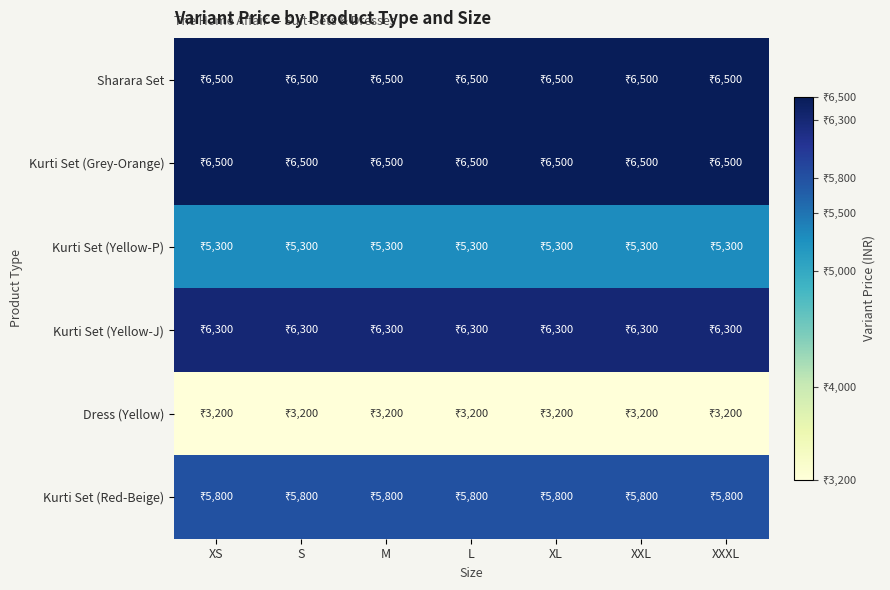

Reading right to left, transcribe all the data shown in this chart.

Sharara Set: XXXL=6500	XXL=6500	XL=6500	L=6500	M=6500	S=6500	XS=6500
Kurti Set (Grey-Orange): XXXL=6500	XXL=6500	XL=6500	L=6500	M=6500	S=6500	XS=6500
Kurti Set (Yellow-P): XXXL=5300	XXL=5300	XL=5300	L=5300	M=5300	S=5300	XS=5300
Kurti Set (Yellow-J): XXXL=6300	XXL=6300	XL=6300	L=6300	M=6300	S=6300	XS=6300
Dress (Yellow): XXXL=3200	XXL=3200	XL=3200	L=3200	M=3200	S=3200	XS=3200
Kurti Set (Red-Beige): XXXL=5800	XXL=5800	XL=5800	L=5800	M=5800	S=5800	XS=5800